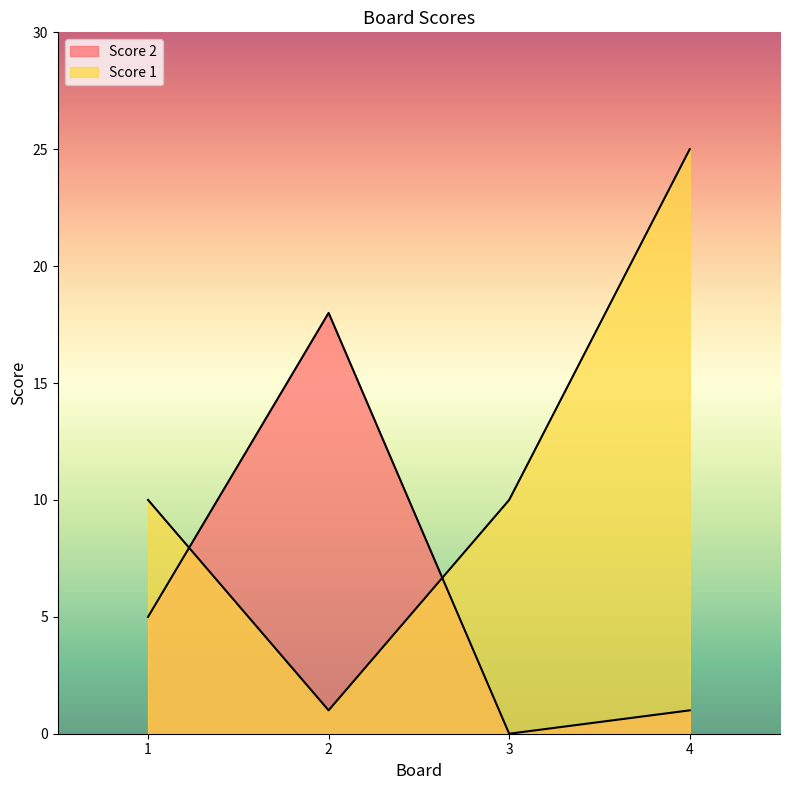

Between 1 and 4, which series saw the biggest shift?

Score 1